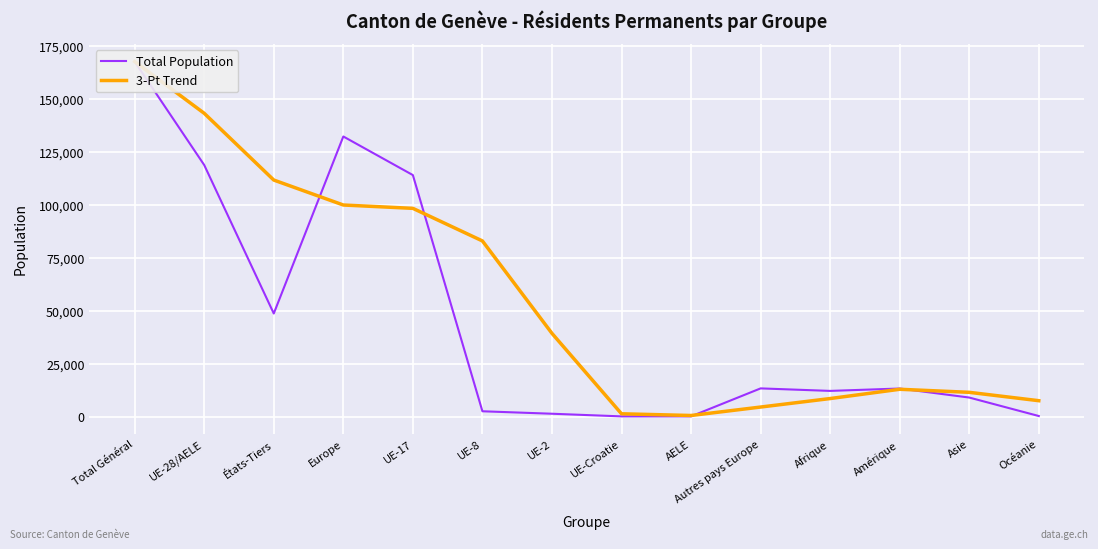

What are all the series names shown in the legend?

Total Population, 3-Pt Trend